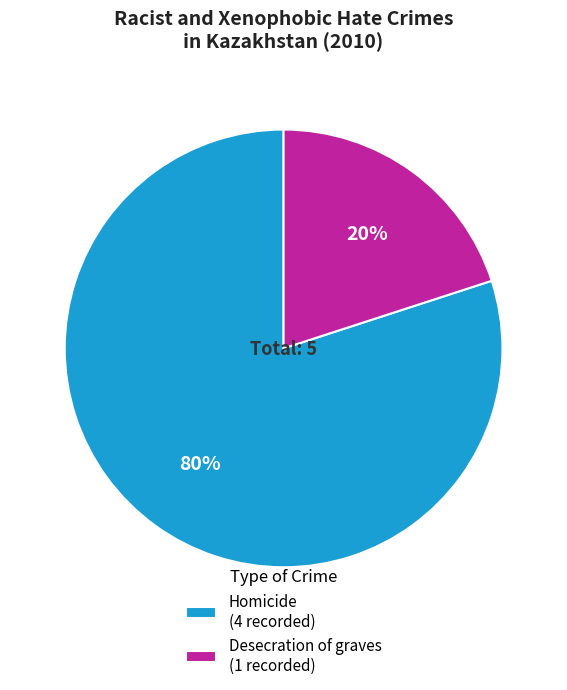

Does any single category account for the majority?

Yes